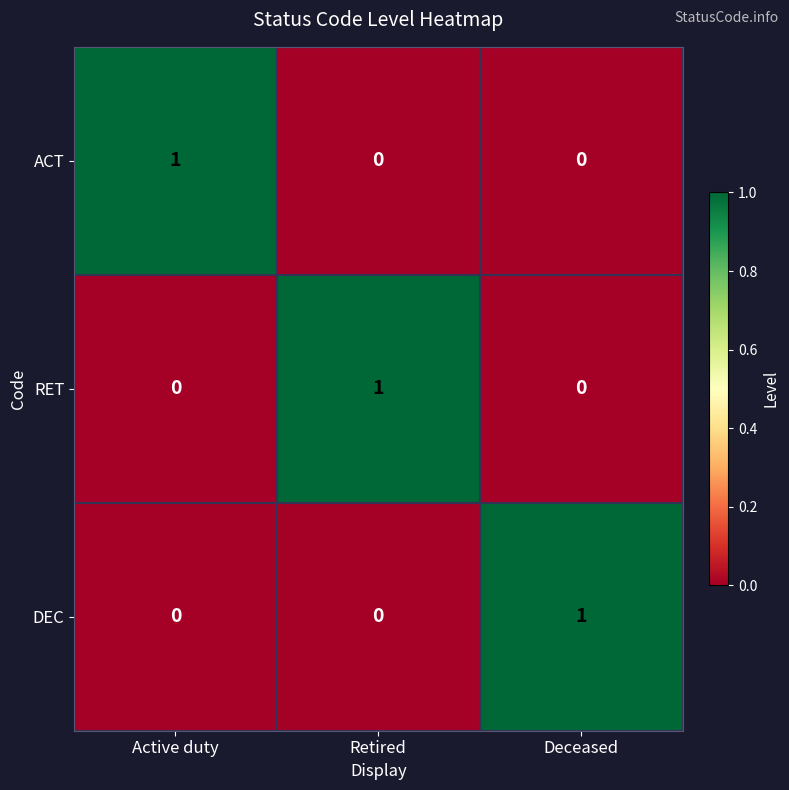

The value of DEC at Retired is 0. True or false?

True